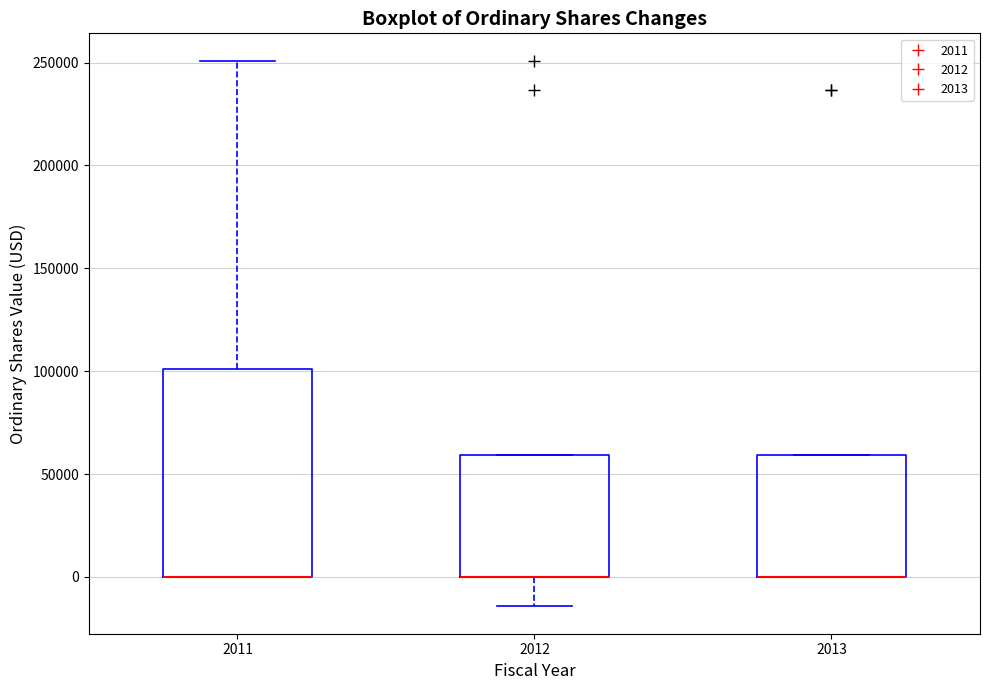

Comparing the boxes themselves (not the whiskers), which one is the tallest?

2011